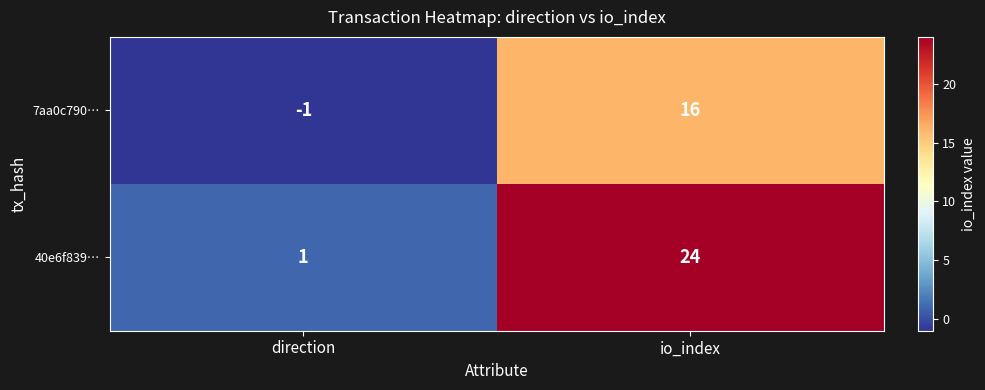

Reading left to right, extract all data points from this chart.

7aa0c790…: -1	16
40e6f839…: 1	24